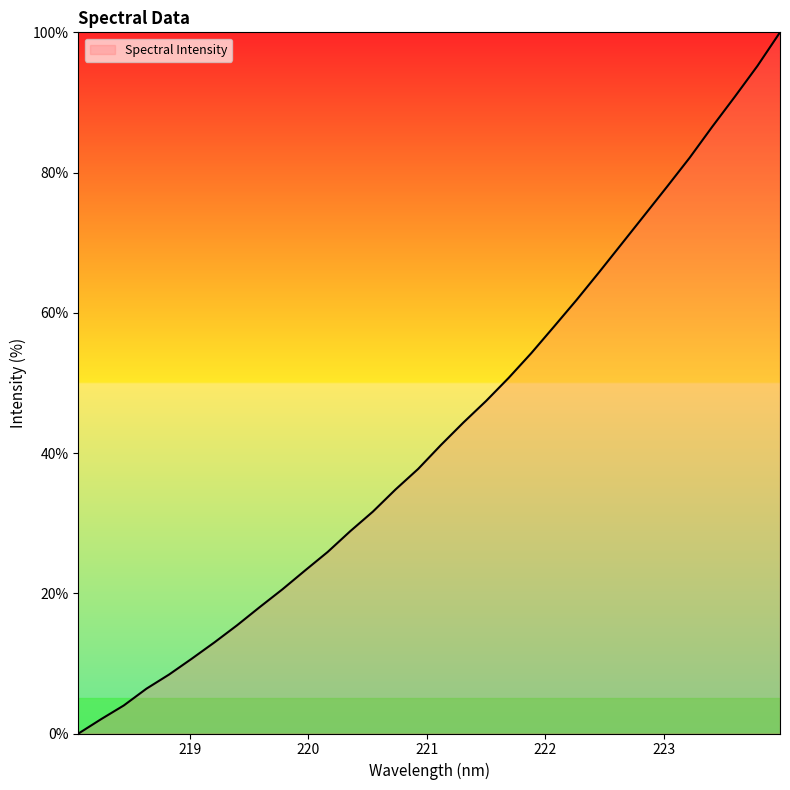

What is the greatest value displayed?

100.0